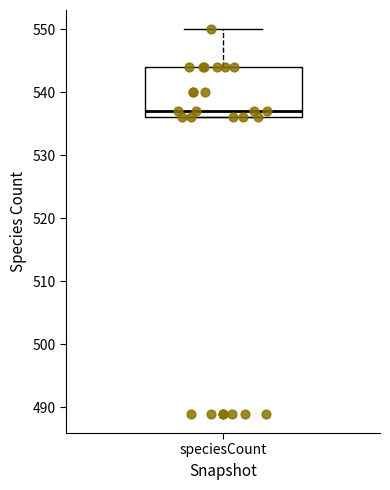

Where is the lower edge of the box for speciesCount on the y-axis? The values are not printed on the chart, so give them approximately, as read against the axis.

536